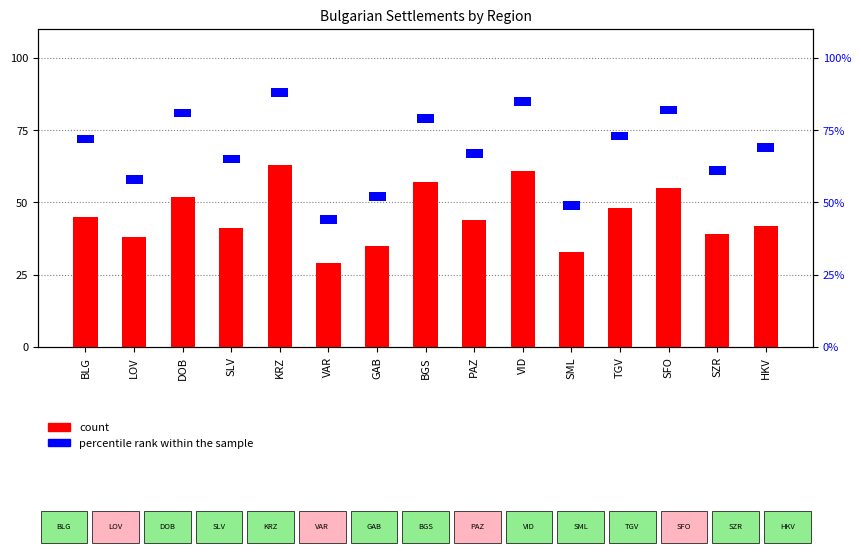

Where is the data nearest to the value 46?

BLG